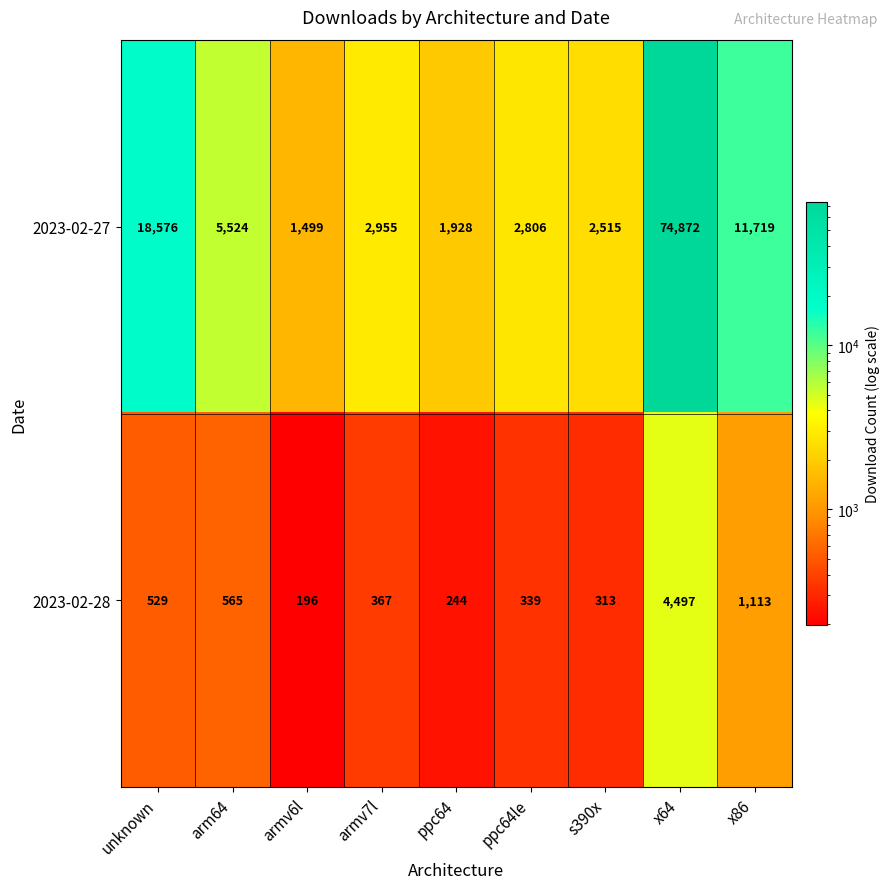

Rank the series by their maximum value, from lowest to highest.

2023-02-28, 2023-02-27